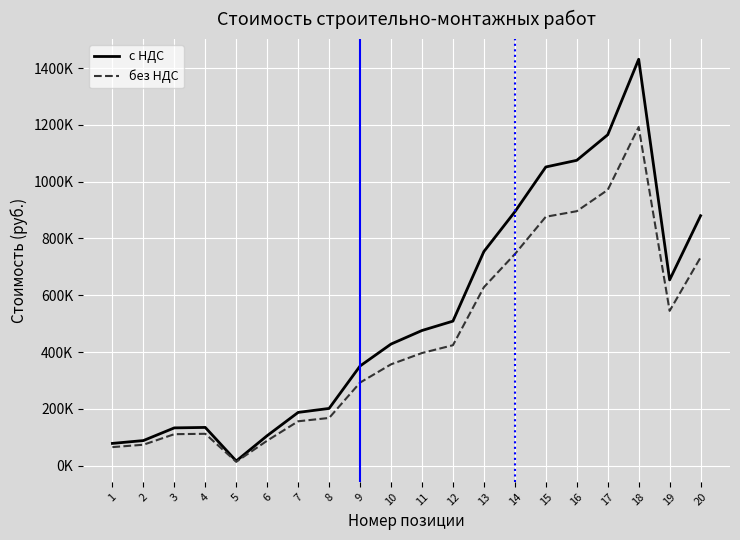

What is the value of the без НДС point at the 8th from the left?

167864.2